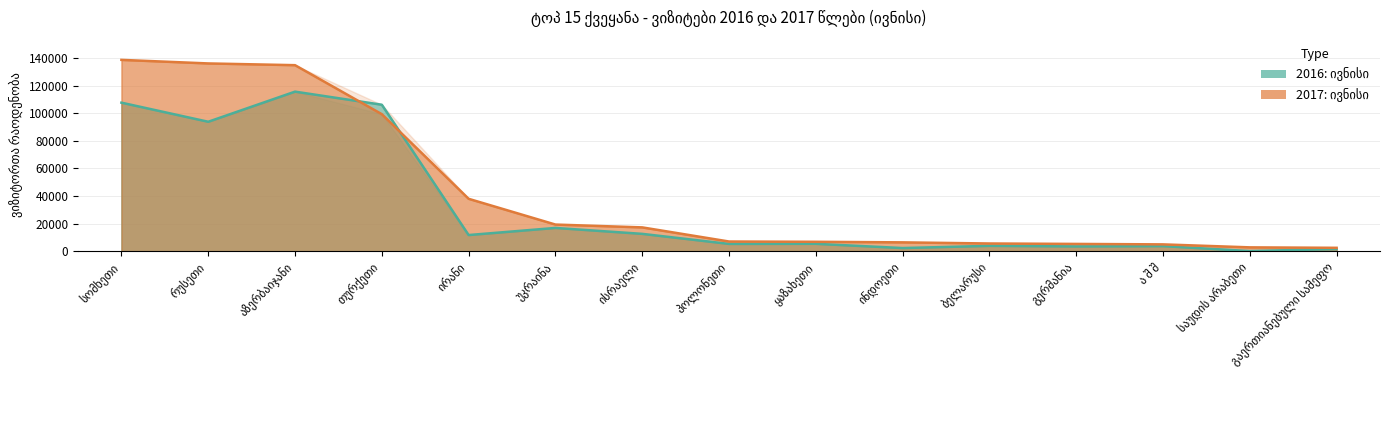

Which series has the largest total across all categories?

2017: ივნისი